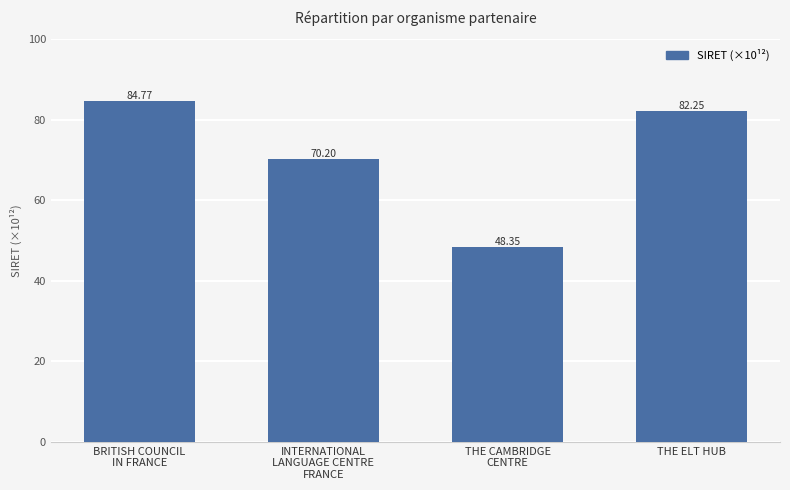

How many data points are less than 82?

2